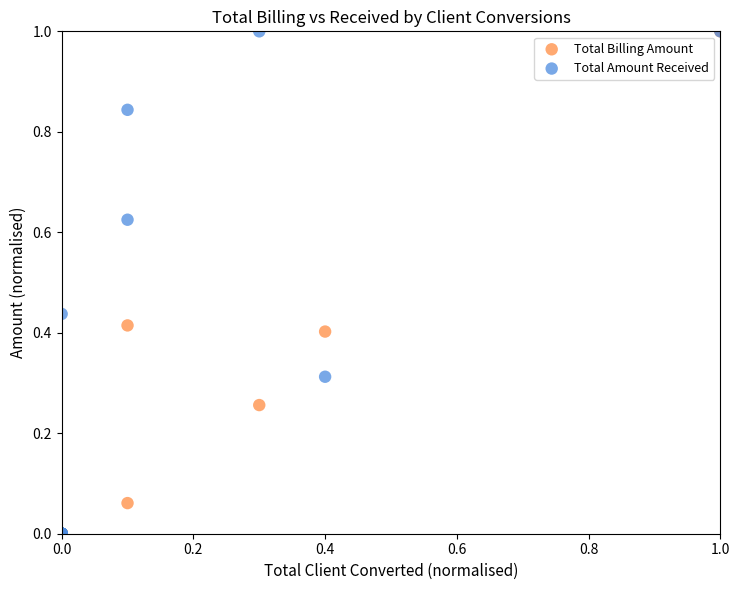

What are all the series names shown in the legend?

Total Billing Amount, Total Amount Received